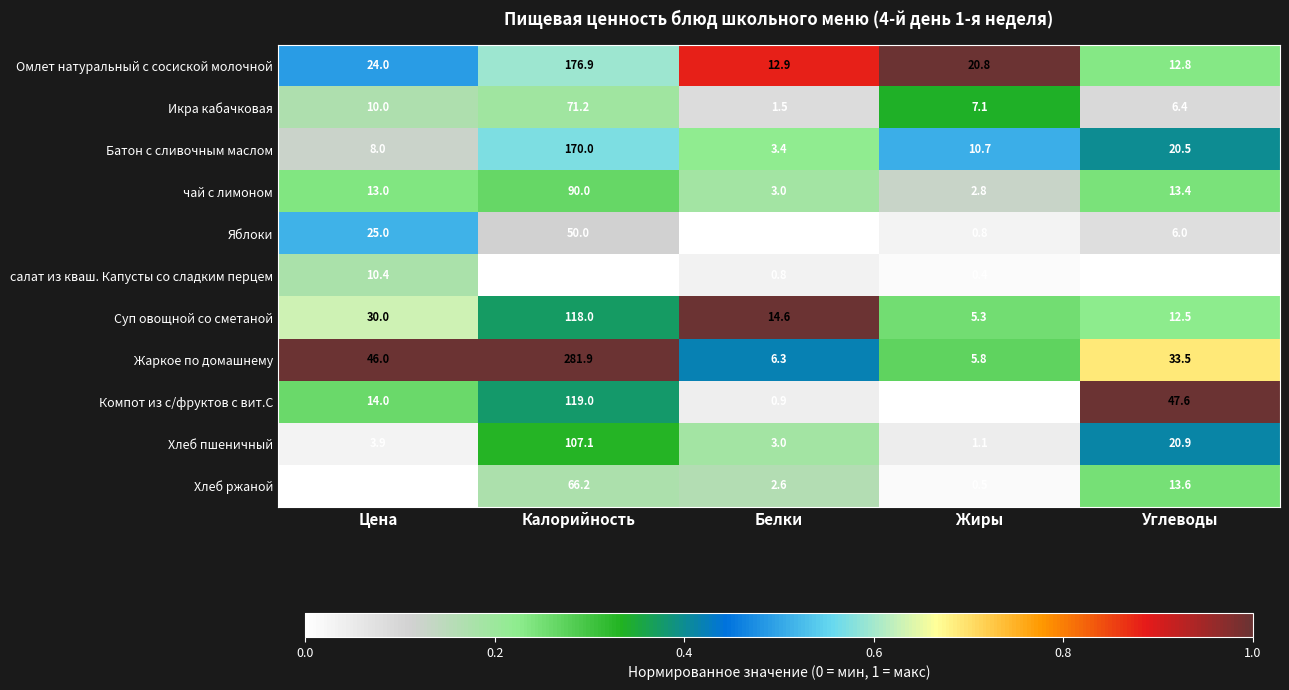

The Хлеб пшеничный series shows 1.6 at Жиры. True or false?

False